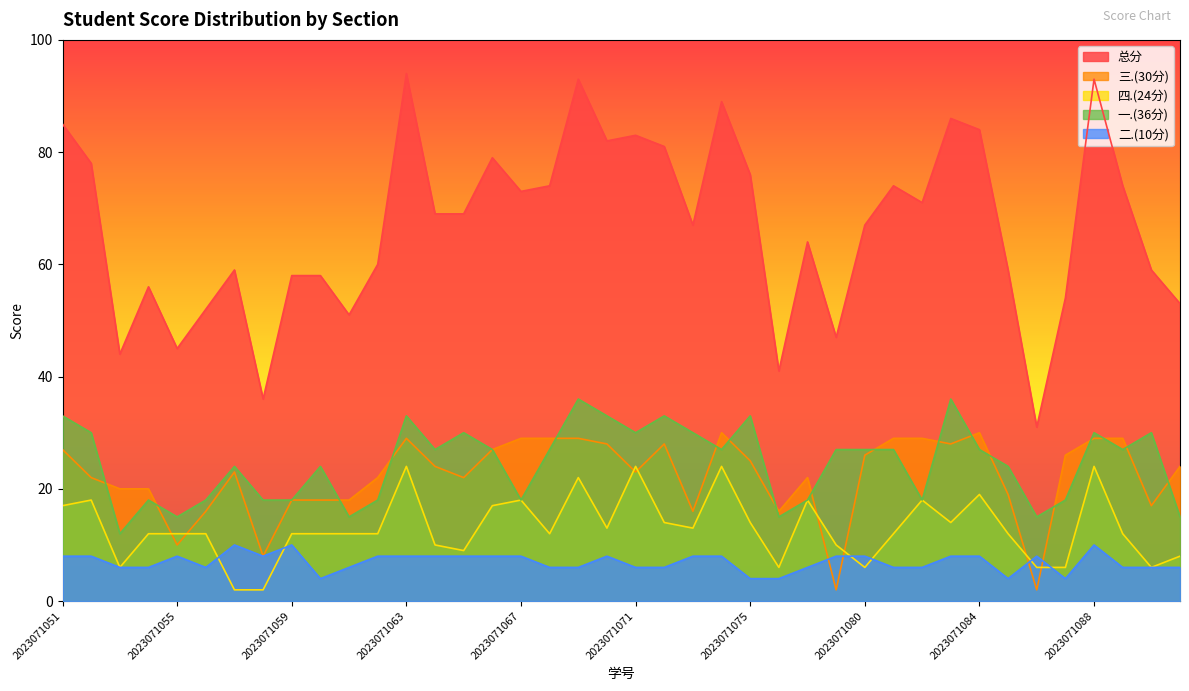

Count the number of categories in the chart.

40